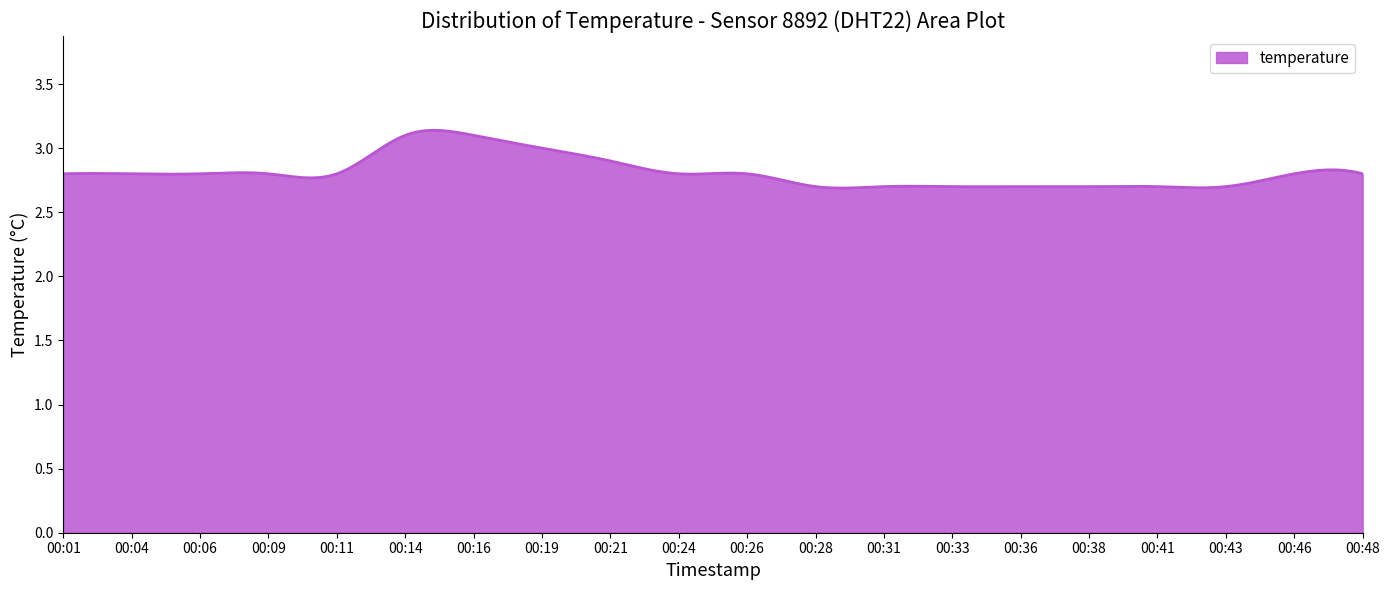

How many lines are shown in the chart?

1